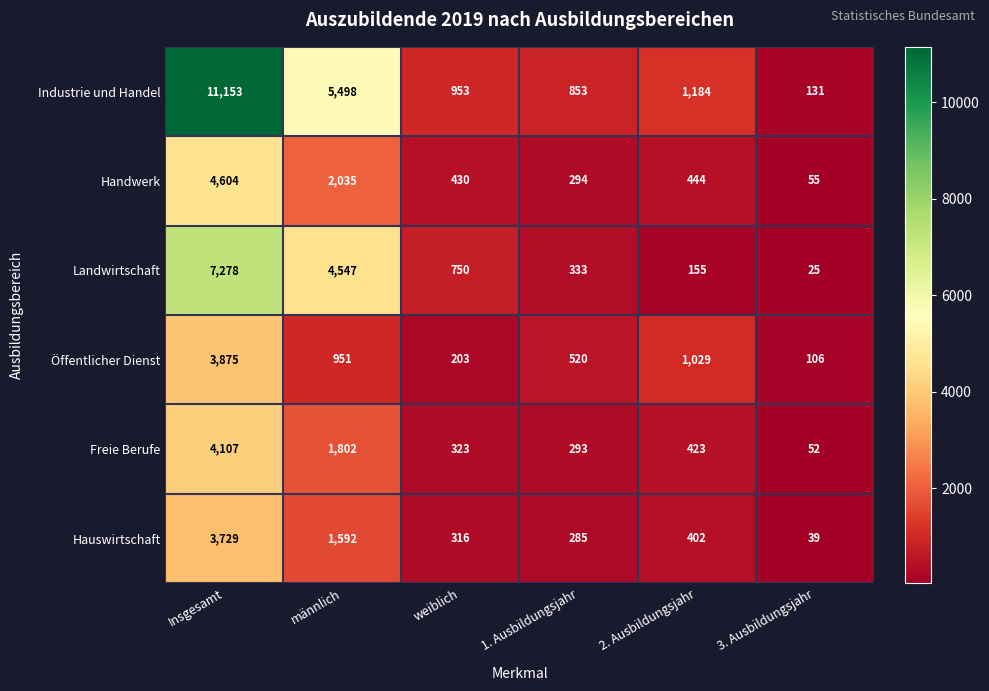

Which series has the largest total across all categories?

Industrie und Handel